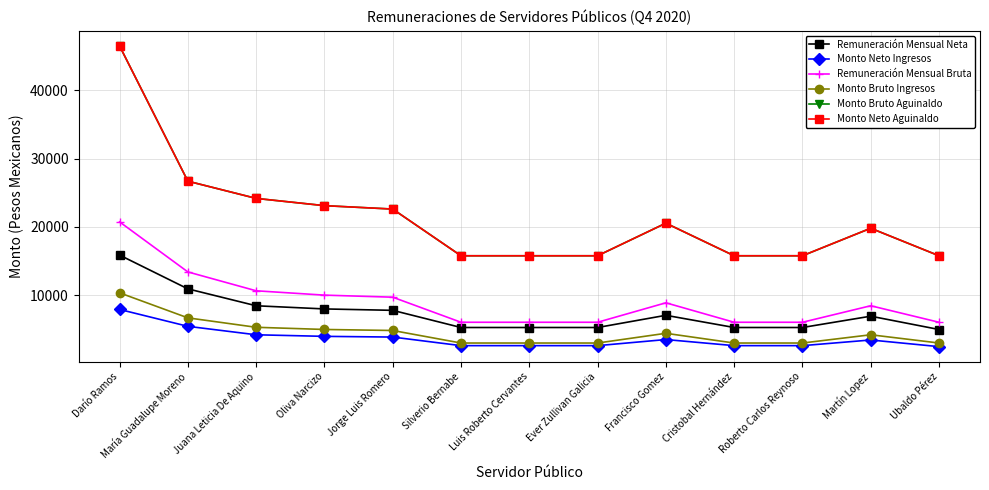

List the series in order of their peak value, highest first.

Monto Bruto Aguinaldo, Monto Neto Aguinaldo, Remuneración Mensual Bruta, Remuneración Mensual Neta, Monto Bruto Ingresos, Monto Neto Ingresos